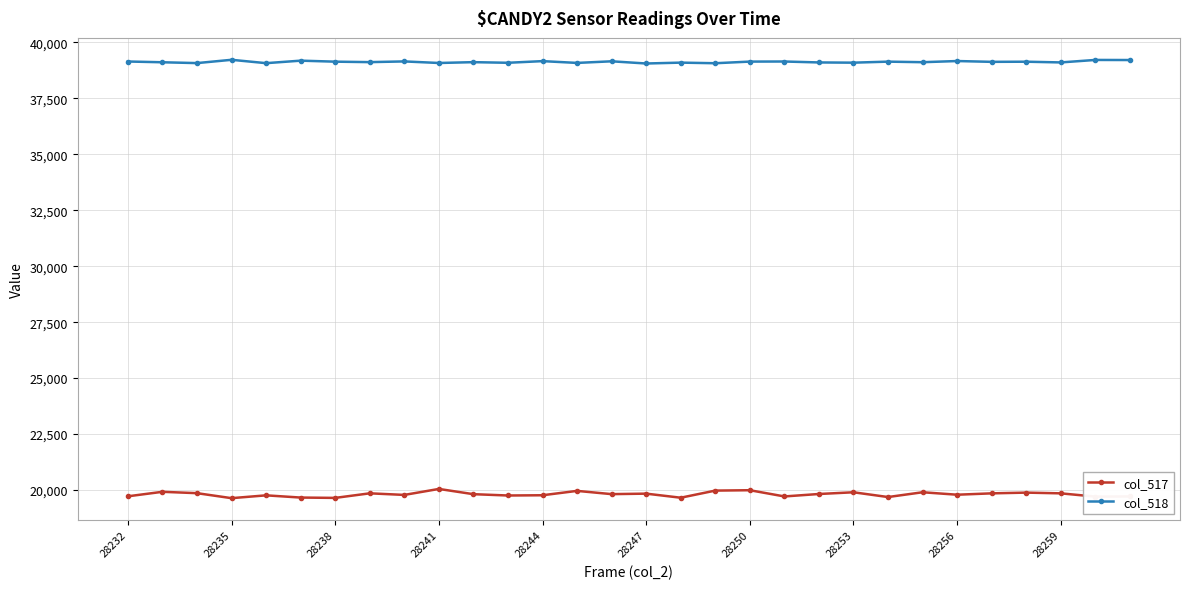

List the series in order of their peak value, highest first.

col_518, col_517